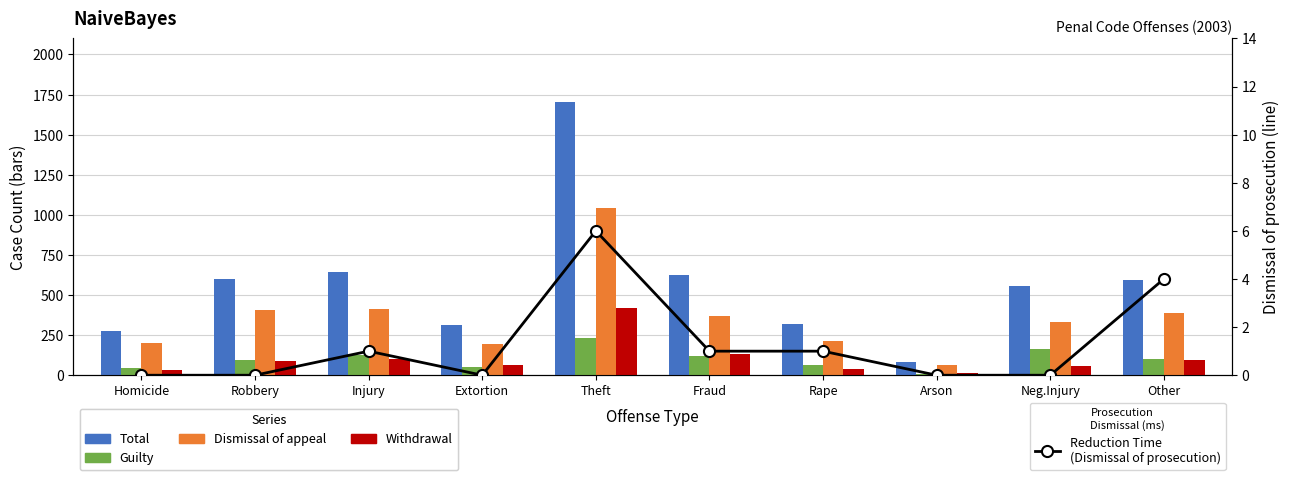

What is the value of the Dismissal of prosecution bar at the 6th from the left?

1